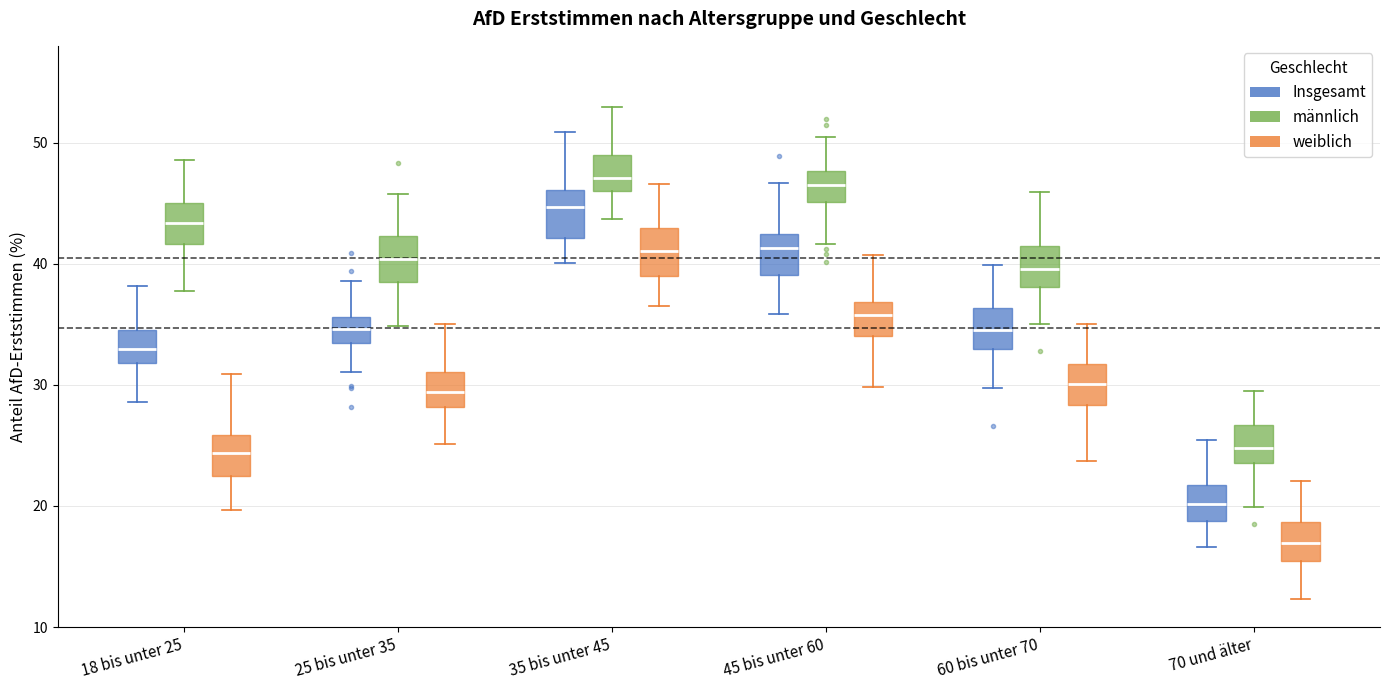

Reading left to right, read every box against the y-axis: the position of its median line, the range the box covers, and the ends of its whiskers. The values are not printed on the chart, so give them approximately, as read against the axis.

18 bis unter 25 (Insgesamt): median 33, box 32 to 35, whiskers 29 to 38
18 bis unter 25 (männlich): median 43, box 42 to 45, whiskers 38 to 49
18 bis unter 25 (weiblich): median 24, box 22 to 26, whiskers 20 to 31
25 bis unter 35 (Insgesamt): median 35, box 33 to 36, whiskers 31 to 39
25 bis unter 35 (männlich): median 40, box 39 to 42, whiskers 35 to 46
25 bis unter 35 (weiblich): median 29, box 28 to 31, whiskers 25 to 35
35 bis unter 45 (Insgesamt): median 45, box 42 to 46, whiskers 40 to 51
35 bis unter 45 (männlich): median 47, box 46 to 49, whiskers 44 to 53
35 bis unter 45 (weiblich): median 41, box 39 to 43, whiskers 37 to 47
45 bis unter 60 (Insgesamt): median 41, box 39 to 42, whiskers 36 to 47
45 bis unter 60 (männlich): median 46, box 45 to 48, whiskers 42 to 50
45 bis unter 60 (weiblich): median 36, box 34 to 37, whiskers 30 to 41
60 bis unter 70 (Insgesamt): median 35, box 33 to 36, whiskers 30 to 40
60 bis unter 70 (männlich): median 40, box 38 to 41, whiskers 35 to 46
60 bis unter 70 (weiblich): median 30, box 28 to 32, whiskers 24 to 35
70 und älter (Insgesamt): median 20, box 19 to 22, whiskers 17 to 25
70 und älter (männlich): median 25, box 24 to 27, whiskers 20 to 29
70 und älter (weiblich): median 17, box 15 to 19, whiskers 12 to 22